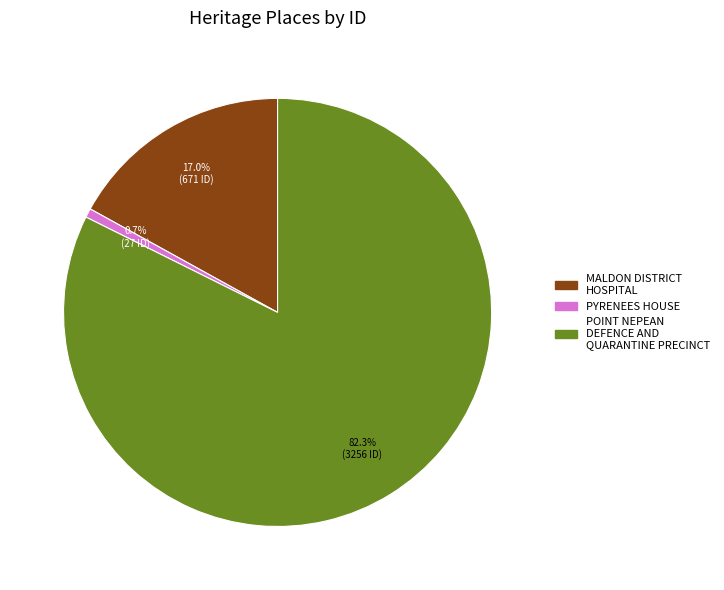

To the nearest percent, what is the average slice percentage?

33%